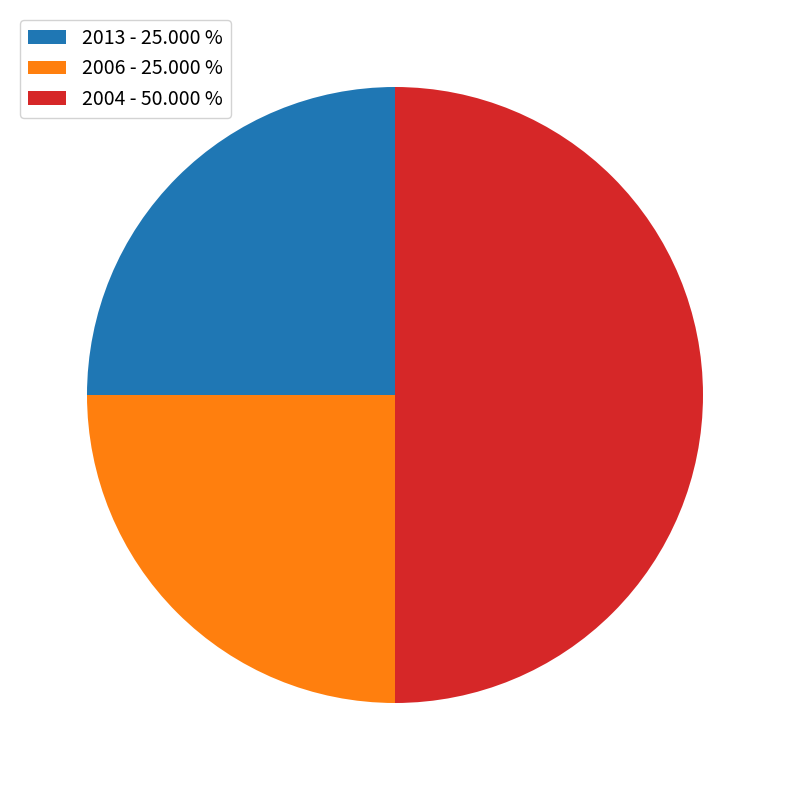

Between 2006 - 25.000 % and 2004 - 50.000 %, which is larger?

2004 - 50.000 %